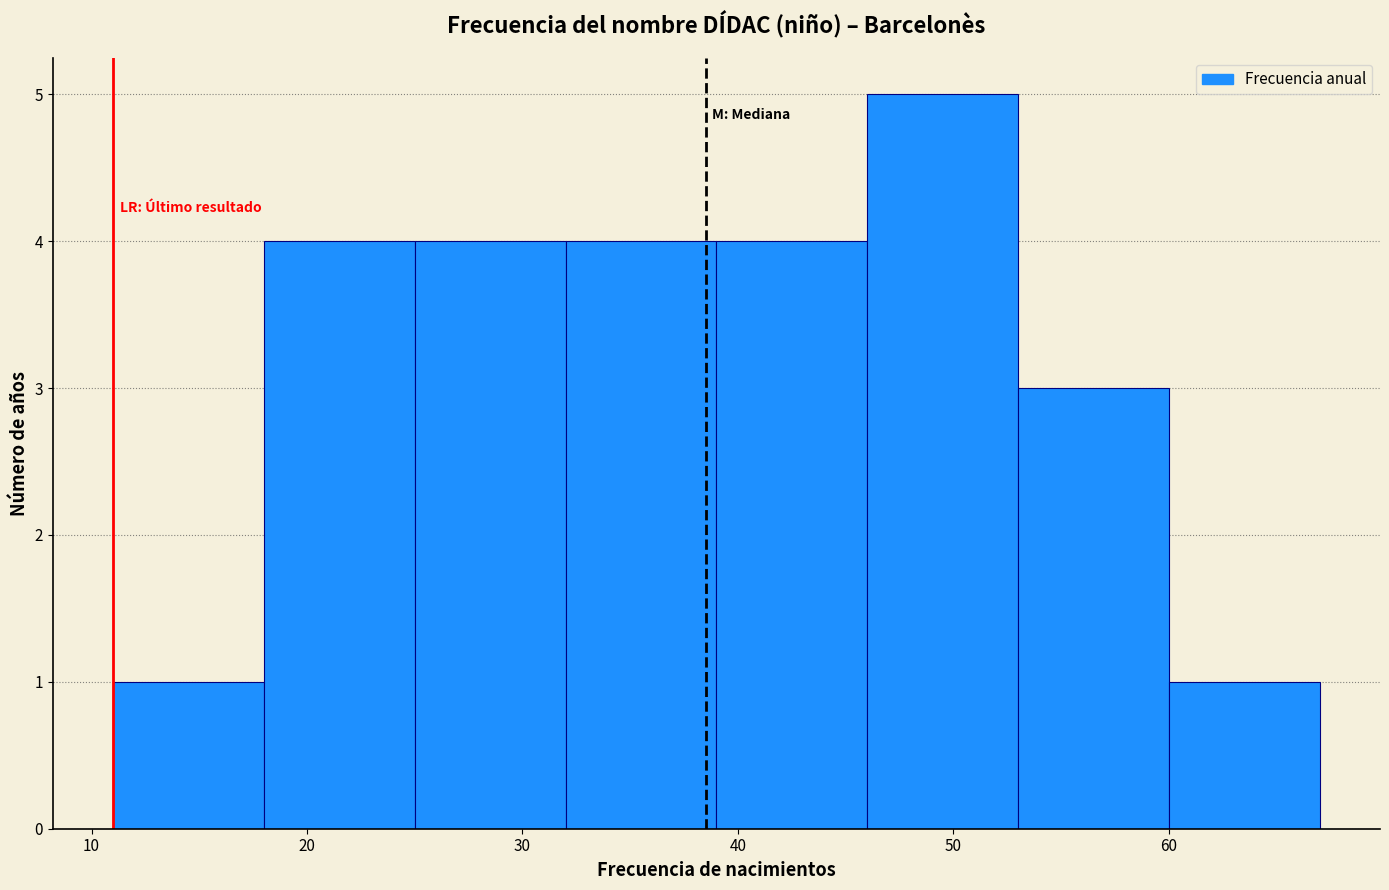

What is the height of the bar covering 60 to 67 on the x-axis? The values are not printed on the chart, so give them approximately, as read against the axis.

1